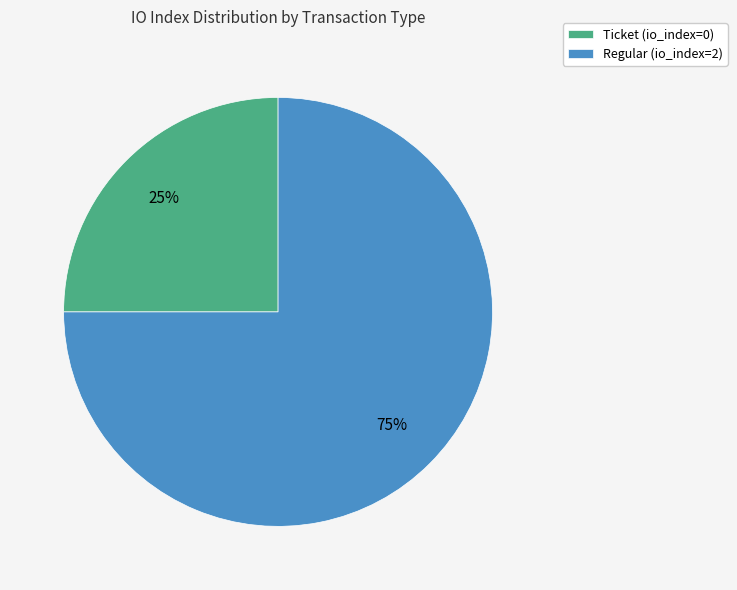

What is the ratio of the value at Ticket (io_index=0) to the value at Regular (io_index=2)?

0.3